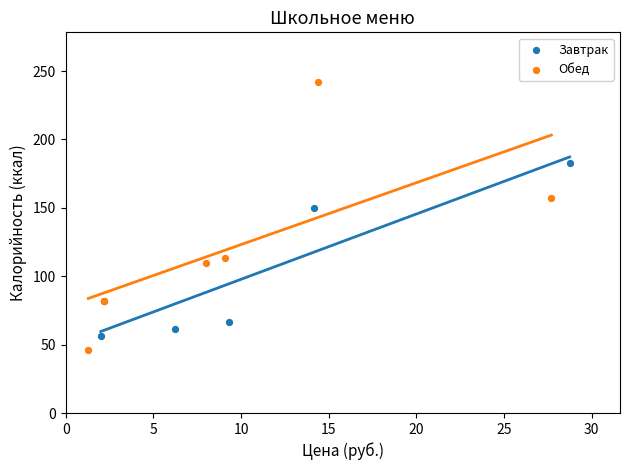

Which series has the largest Y range (max minus min)?

Обед